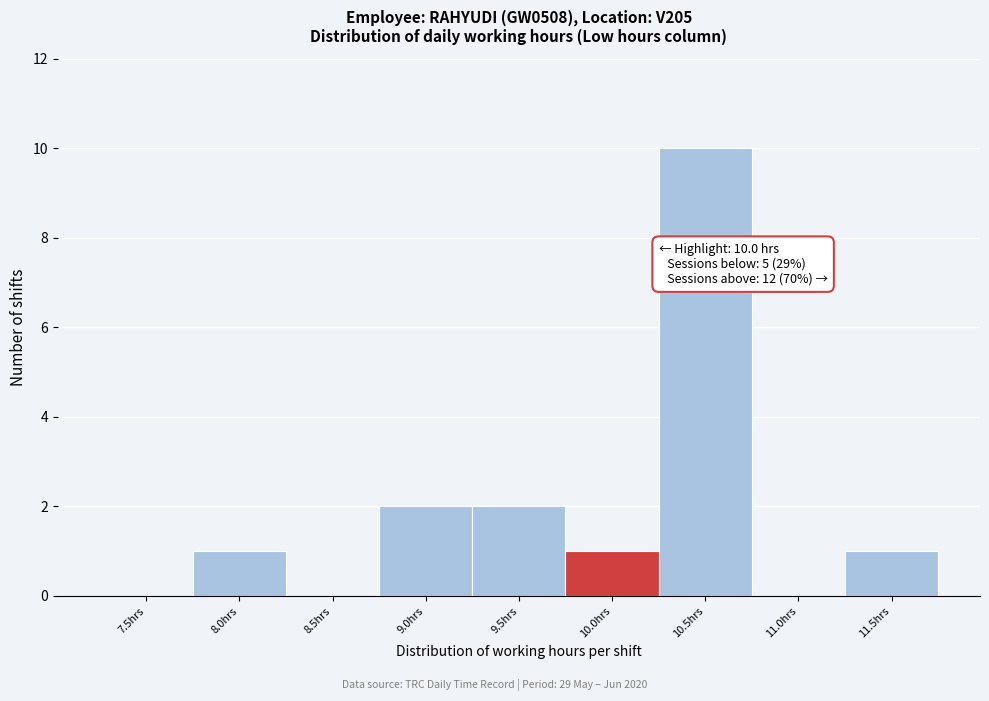

Reading left to right, transcribe all the data shown in this chart.

7.5hrs=0	8.0hrs=1	8.5hrs=0	9.0hrs=2	9.5hrs=2	10.0hrs=1	10.5hrs=10	11.0hrs=0	11.5hrs=1